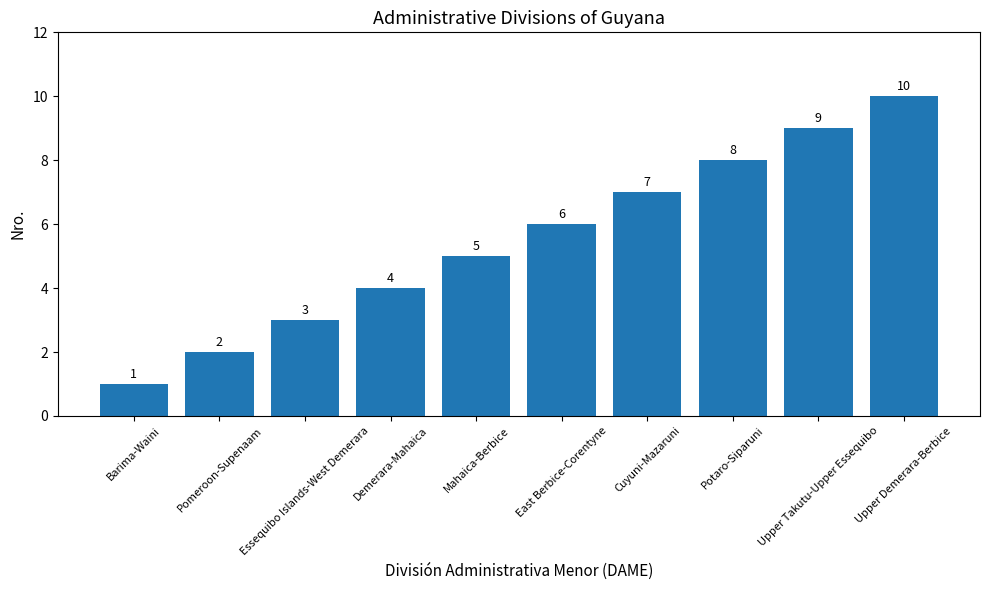

How many series are shown in this chart?

1